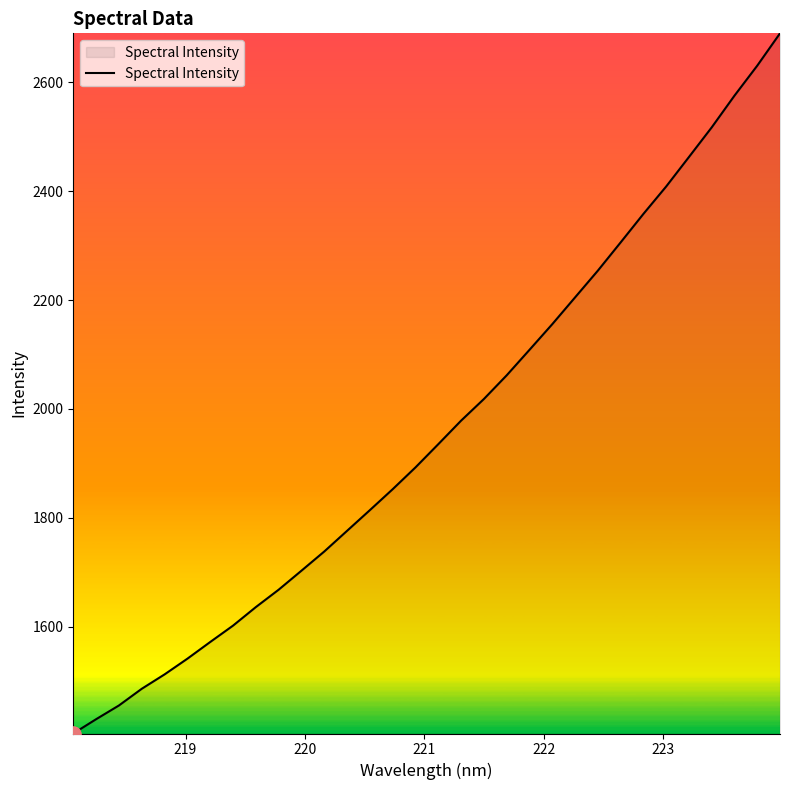

What is the difference between the maximum and minimum values?

1286.5